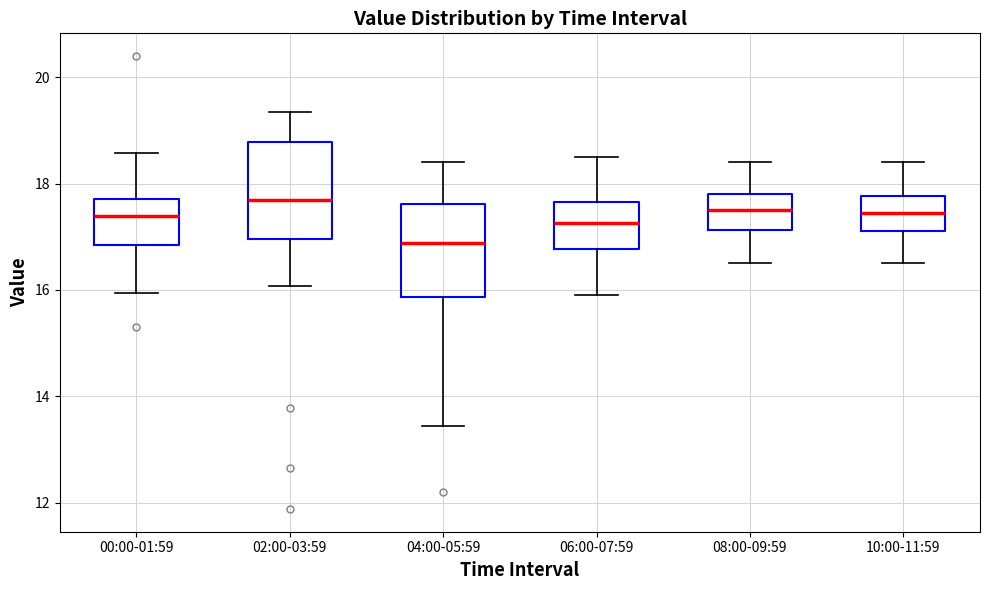

Reading left to right, read every box against the y-axis: the position of its median line, the range the box covers, and the ends of its whiskers. The values are not printed on the chart, so give them approximately, as read against the axis.

00:00-01:59: median 17.4, box 16.8 to 17.8, whiskers 16.0 to 18.6
02:00-03:59: median 17.8, box 17.0 to 18.8, whiskers 16.0 to 19.4
04:00-05:59: median 16.8, box 15.8 to 17.6, whiskers 13.4 to 18.4
06:00-07:59: median 17.2, box 16.8 to 17.6, whiskers 16.0 to 18.6
08:00-09:59: median 17.6, box 17.2 to 17.8, whiskers 16.6 to 18.4
10:00-11:59: median 17.4, box 17.2 to 17.8, whiskers 16.6 to 18.4